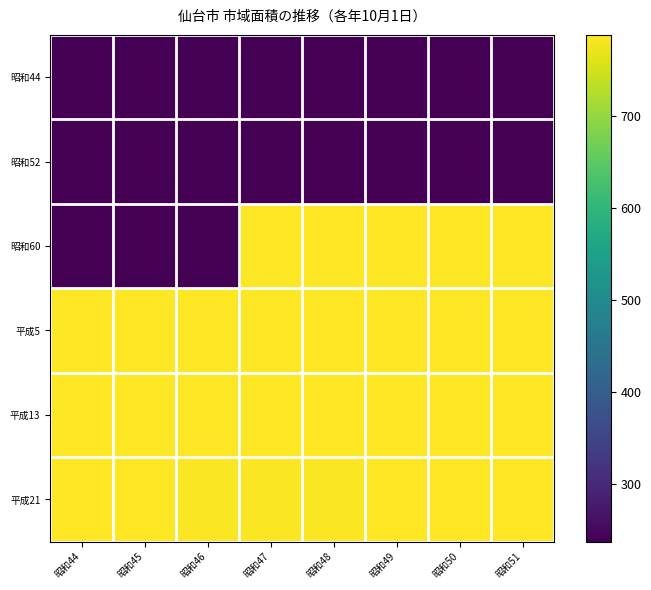

Which series has the widest spread of values?

昭和60